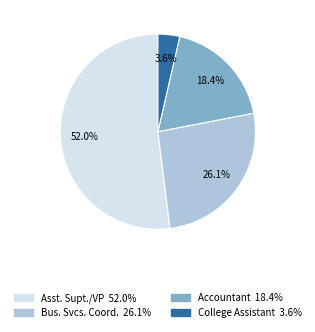

Rank the categories by value from lowest to highest.

College Assistant 3.6%, Accountant 18.4%, Bus. Svcs. Coord. 26.1%, Asst. Supt./VP 52.0%